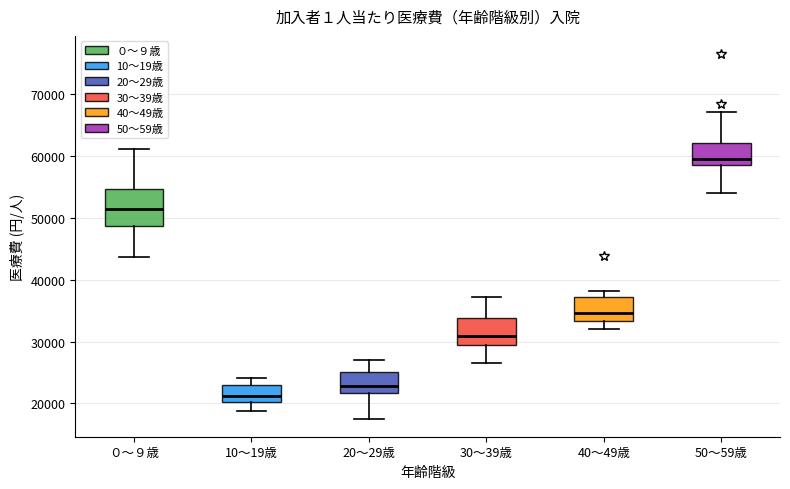

Reading left to right, read every box against the y-axis: the position of its median line, the range the box covers, and the ends of its whiskers. The values are not printed on the chart, so give them approximately, as read against the axis.

０～９歳: median 51000, box 49000 to 55000, whiskers 44000 to 61000
10～19歳: median 21000, box 20000 to 23000, whiskers 19000 to 24000
20～29歳: median 23000, box 22000 to 25000, whiskers 18000 to 27000
30～39歳: median 31000, box 29000 to 34000, whiskers 27000 to 37000
40～49歳: median 35000, box 33000 to 37000, whiskers 32000 to 38000
50～59歳: median 60000, box 58000 to 62000, whiskers 54000 to 67000